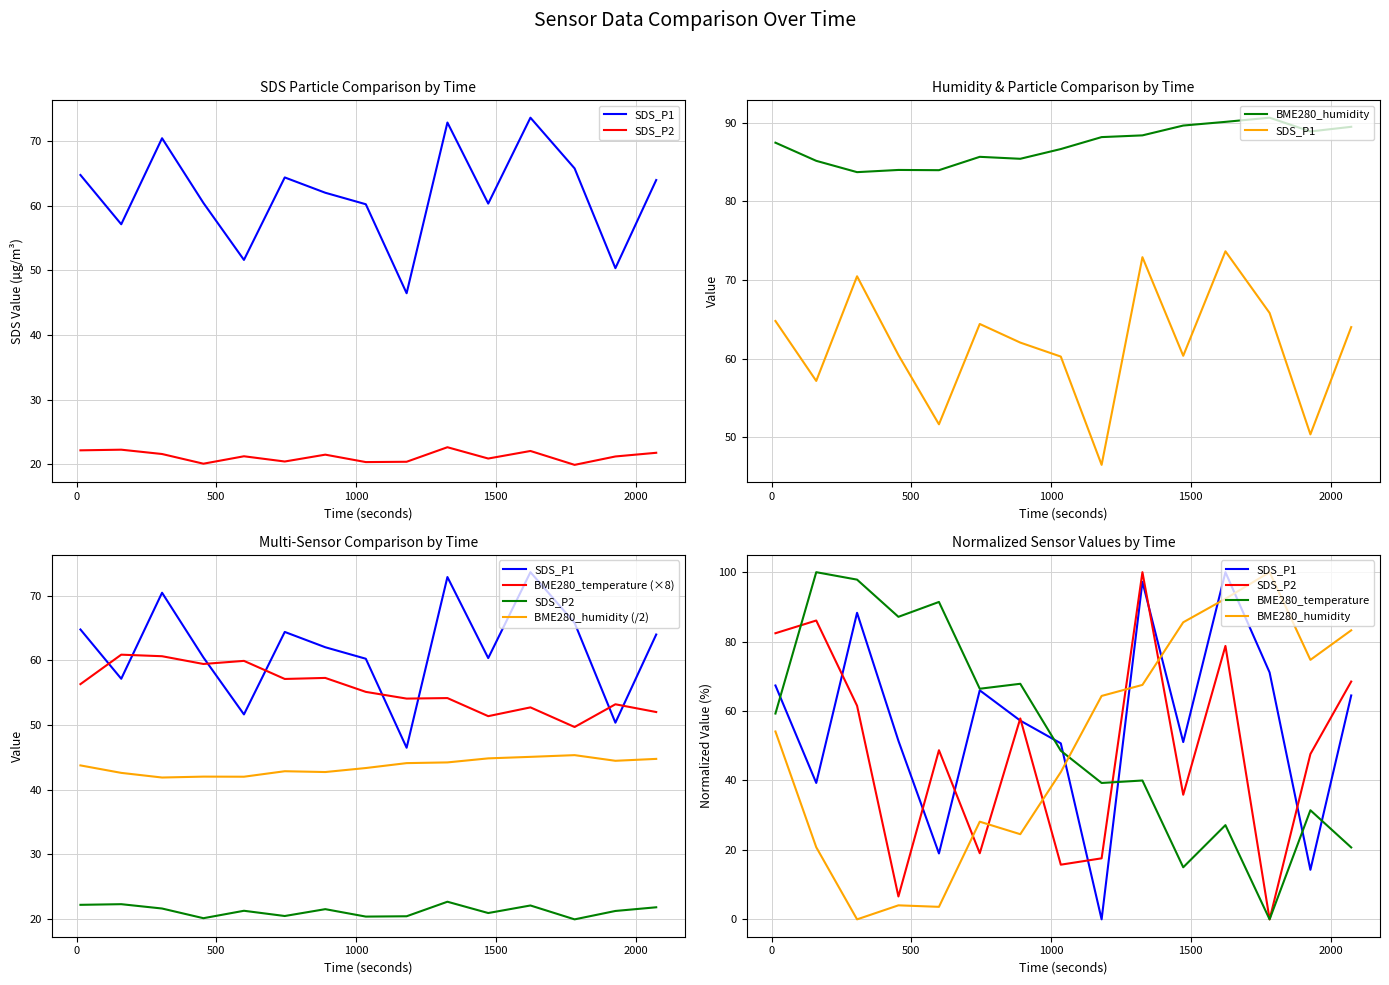

What is the total value across all series at 1500?

264.6